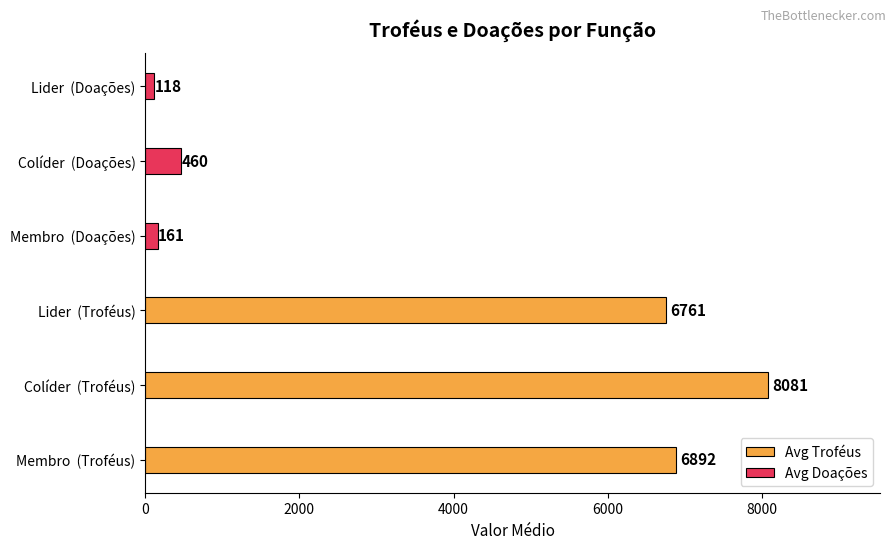

What is the difference between the maximum and minimum values in the Avg Troféus series?

1320.0